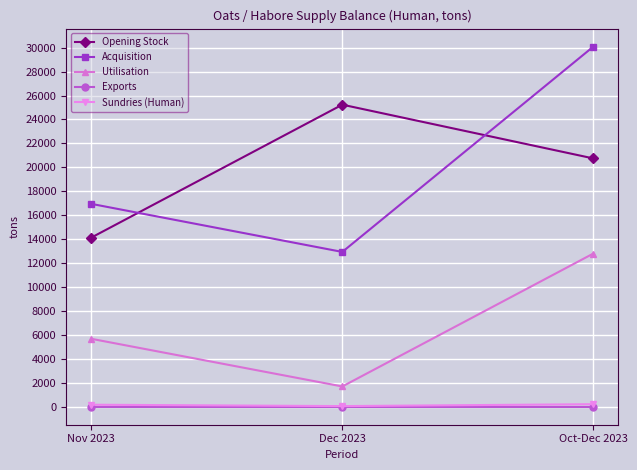

Rank the categories by Acquisition value from lowest to highest.

Dec 2023, Nov 2023, Oct-Dec 2023